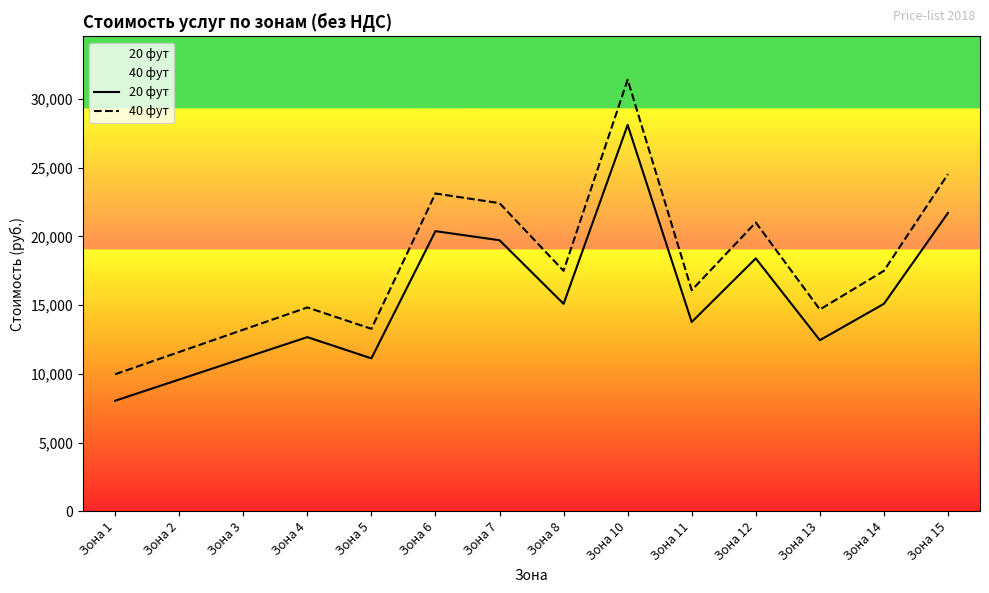

How many lines are shown in the chart?

2